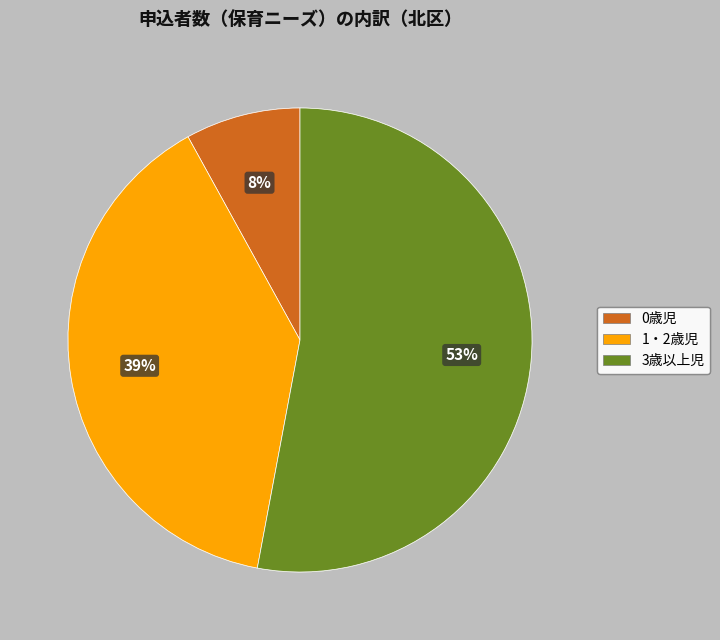

Rank the categories by value from highest to lowest.

3歳以上児, 1・2歳児, 0歳児